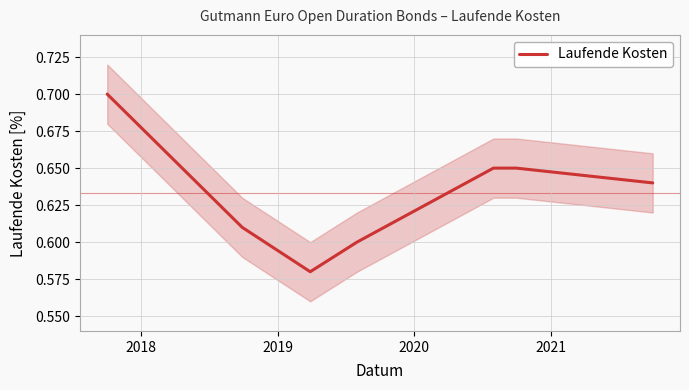

What is the maximum value shown in the chart?

0.7